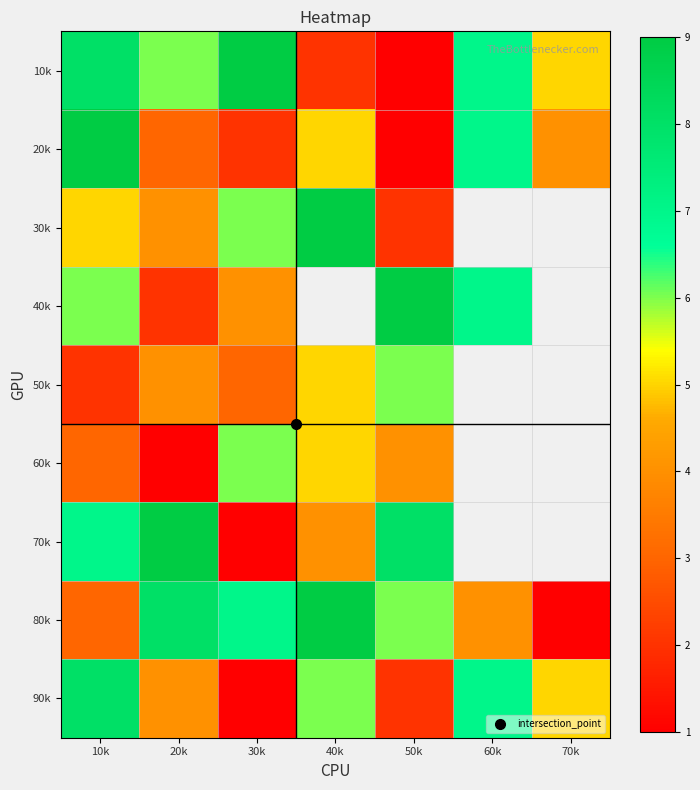

What is the difference between the maximum and minimum values in the 40k series?

7.0